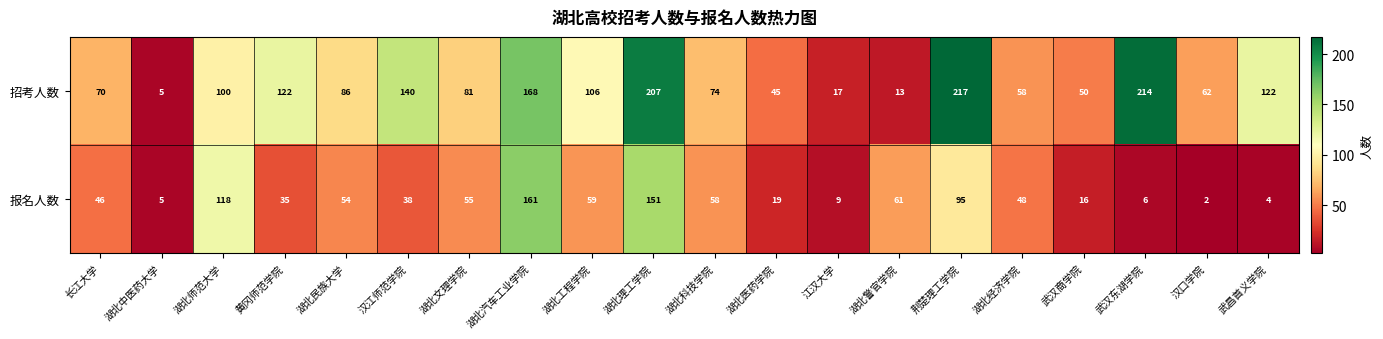

What is the smallest value displayed?

2